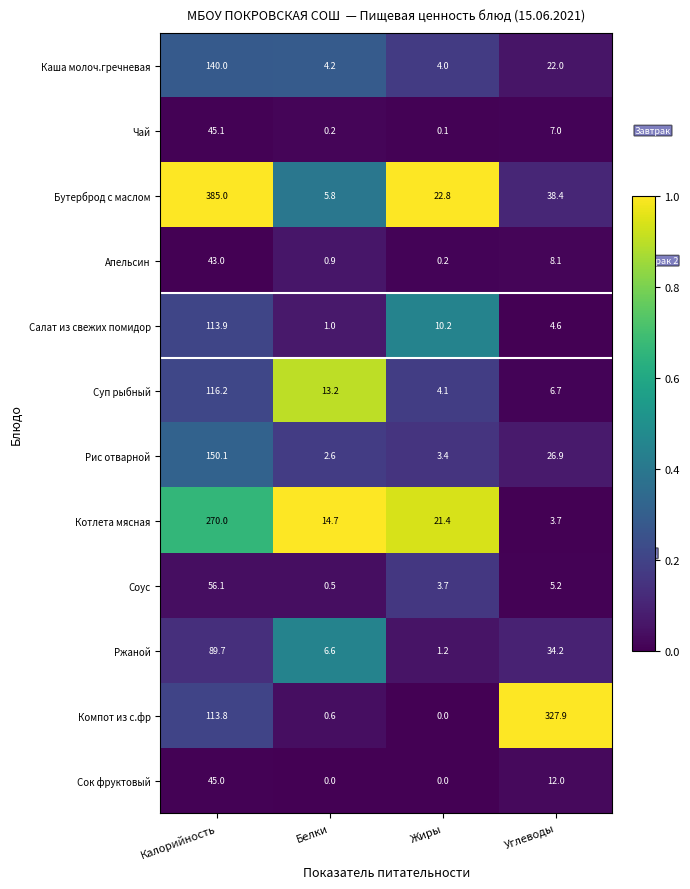

What is the difference between the maximum and minimum values in the Ржаной series?

88.5